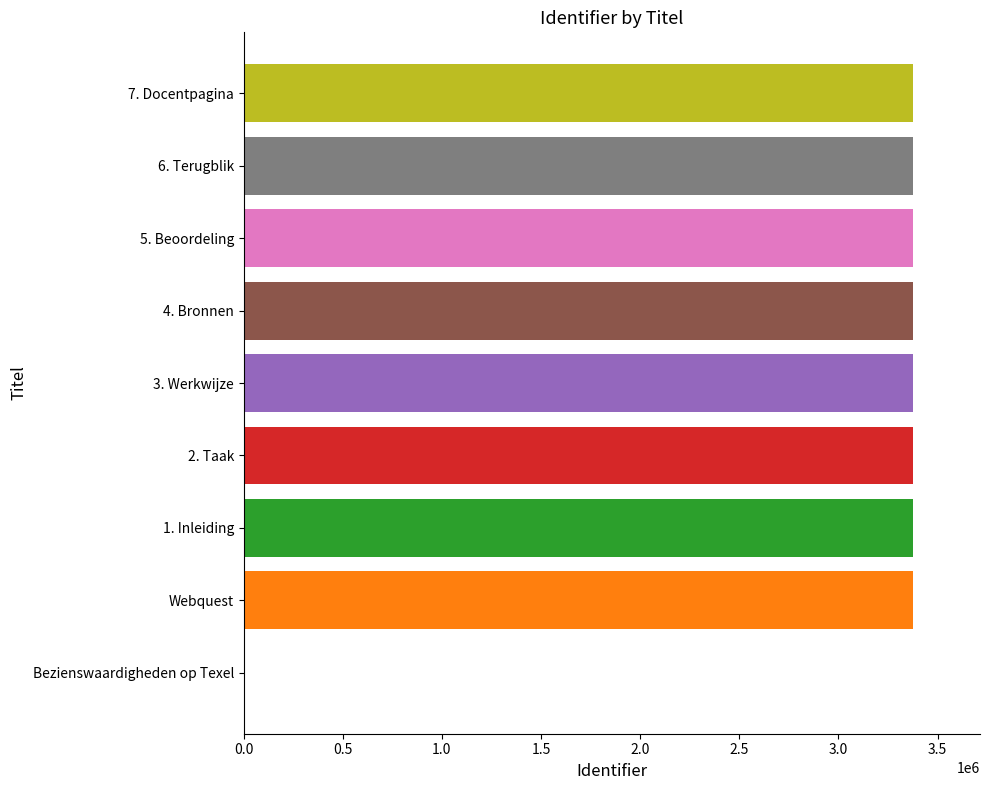

What is the ratio of the value at 1. Inleiding to the value at 5. Beoordeling?

1.0